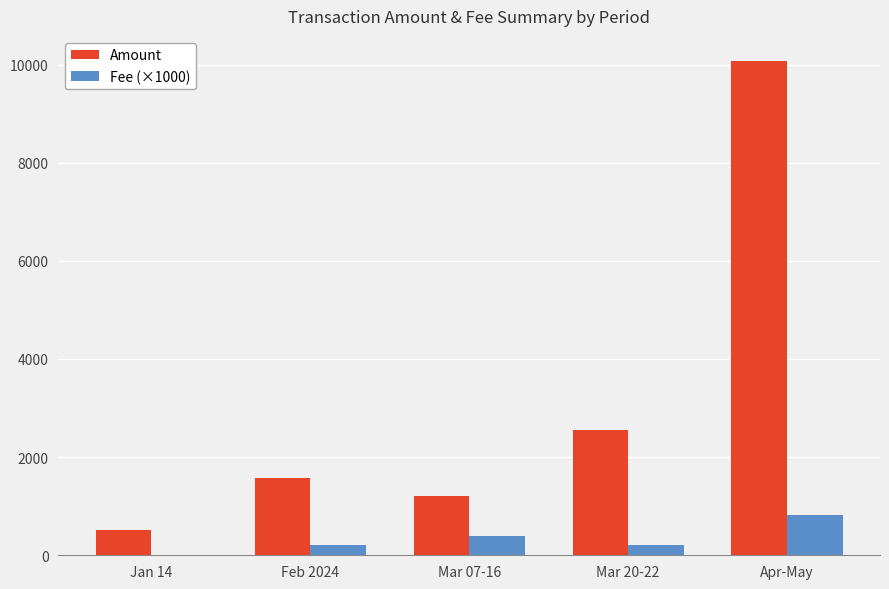

Where does the Amount series first go above 1565?

Feb 2024